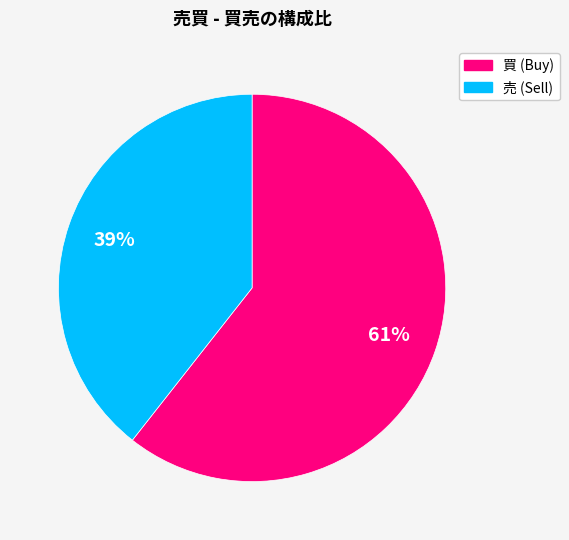

Is it true that 売 is 39% of the pie?

True